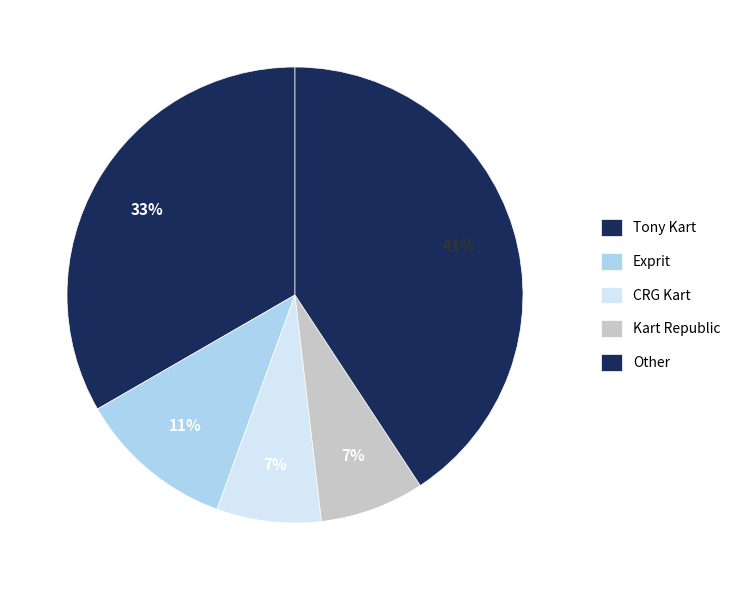

Is Exprit the majority of the pie?

No